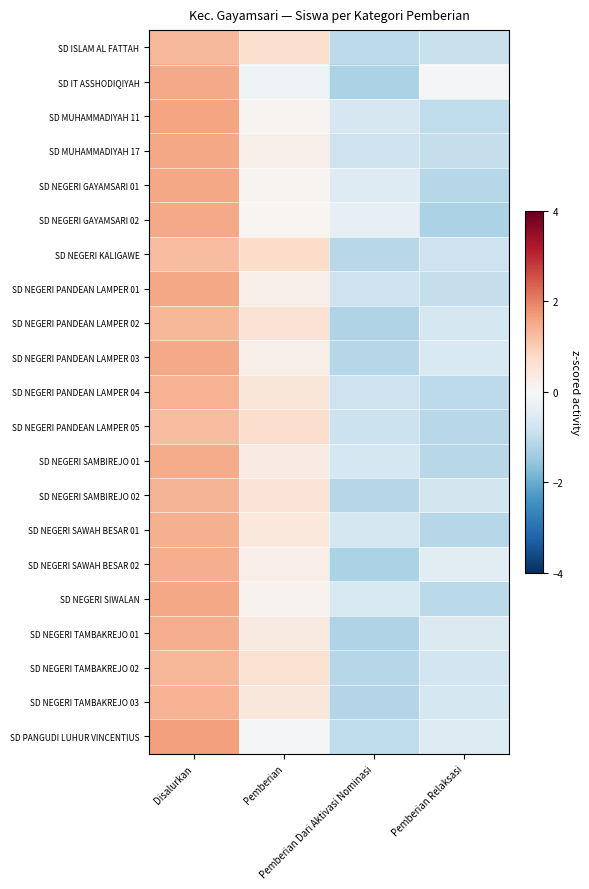

What is the difference between the highest and lowest values at Pemberian Relaksasi?

1.2